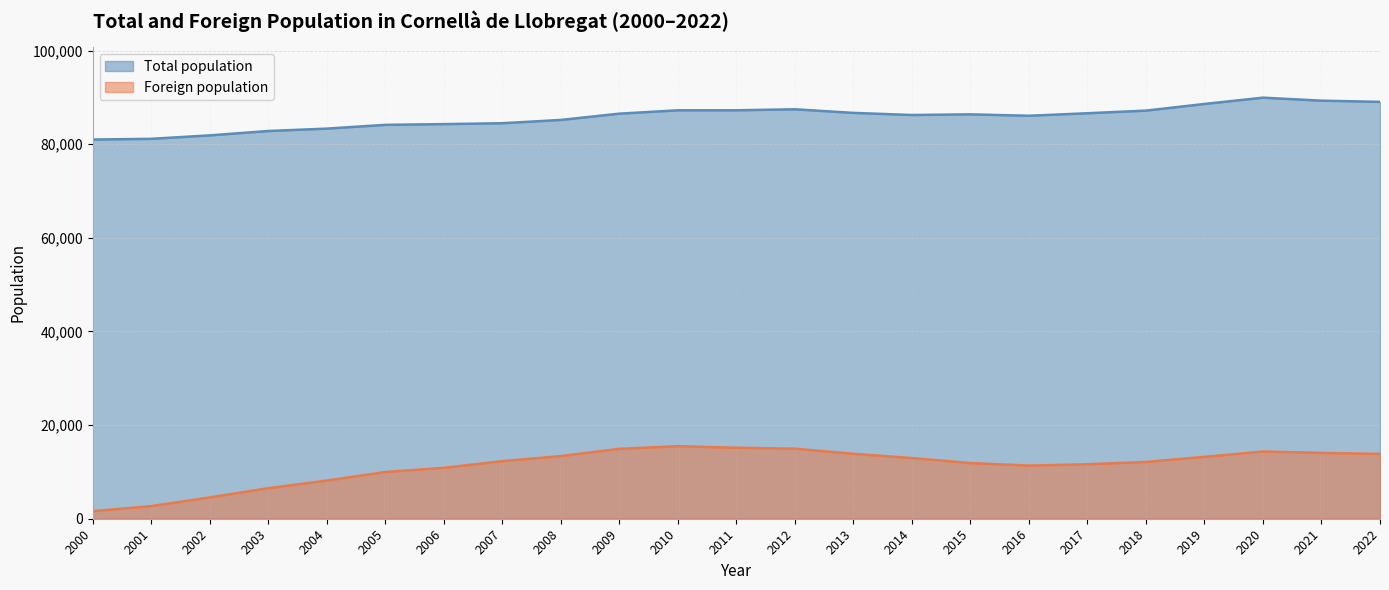

What is the maximum value for Total population?

89936